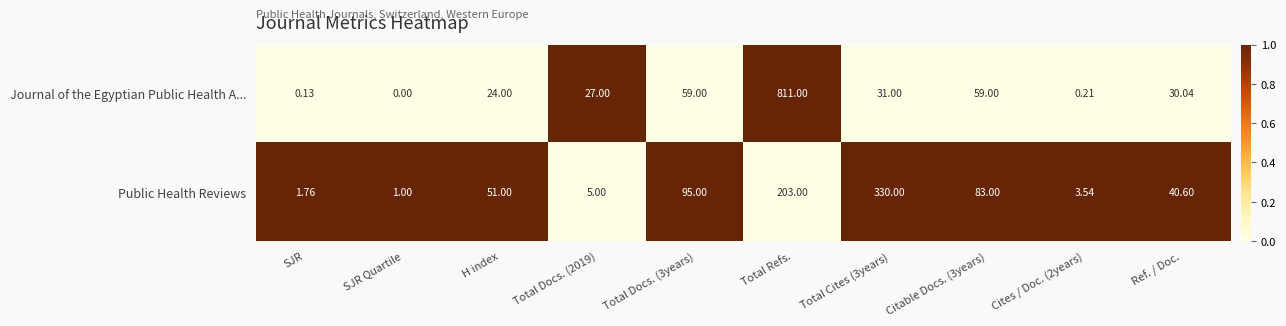

At which category is the sum across all series the highest?

Total Refs.